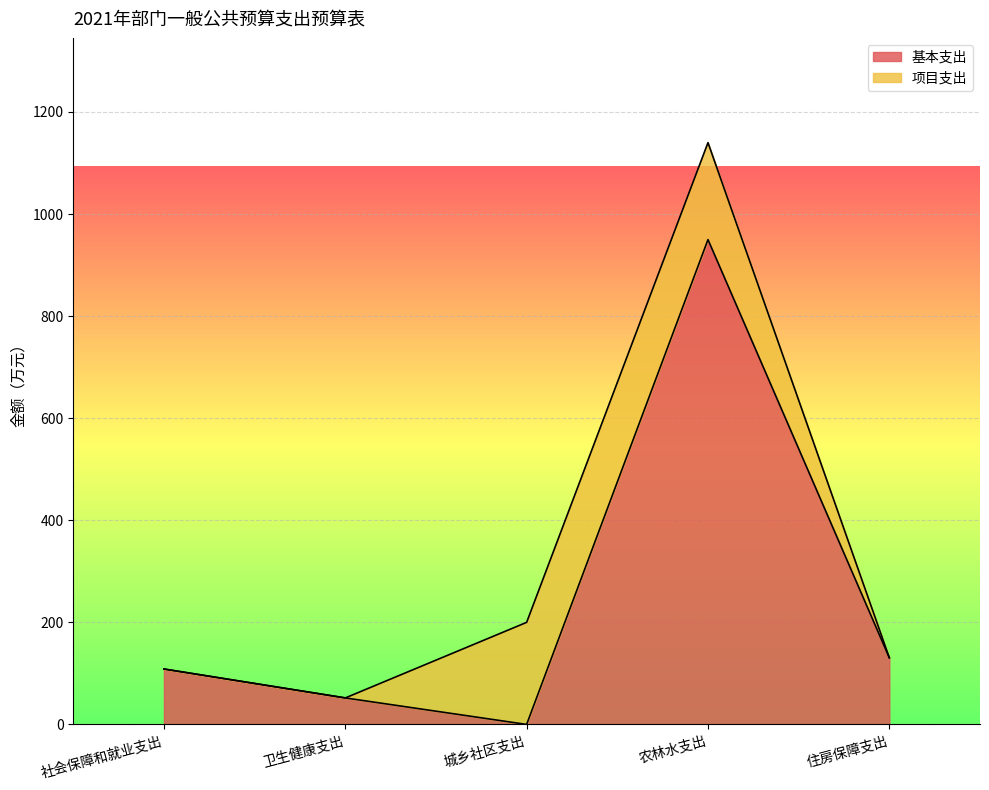

Reading left to right, list all the values displayed in this chart.

社会保障和就业支出=108.6	卫生健康支出=51.9	城乡社区支出=0.0	农林水支出=950.0	住房保障支出=130.6